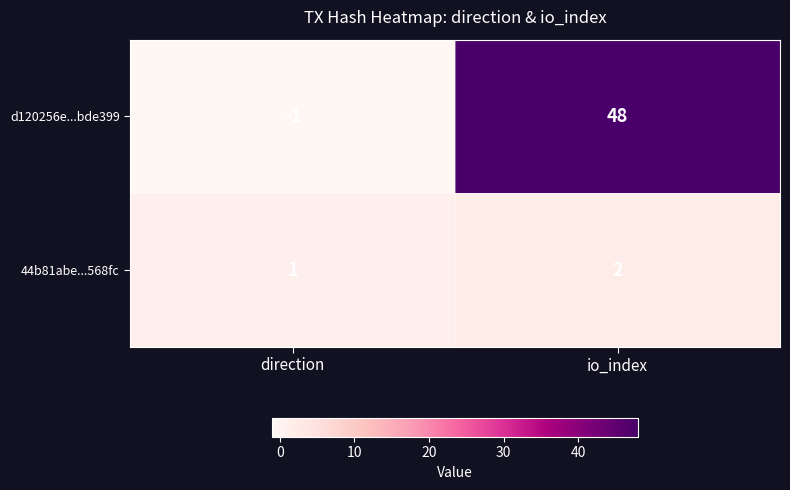

How many series are shown in this chart?

2